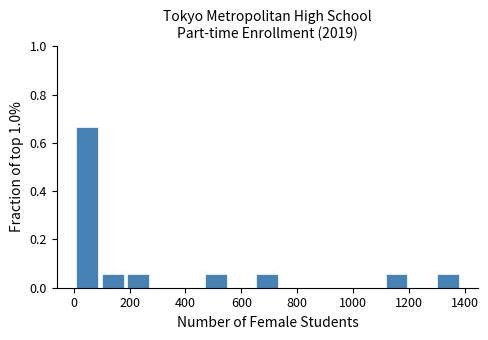

Reading left to right, list every bar in this chart as the range it spans on the x-axis followed by its height. Neither the bar edges nor the heights are printed on the chart, so give them approximately, as read against the axes.

0 to 100: 0.66
100 to 180: 0.06
180 to 280: 0.06
280 to 380: 0
380 to 460: 0
460 to 560: 0.06
560 to 640: 0
640 to 740: 0.06
740 to 840: 0
840 to 920: 0
920 to 1020: 0
1020 to 1100: 0
1100 to 1200: 0.06
1200 to 1300: 0
1300 to 1380: 0.06